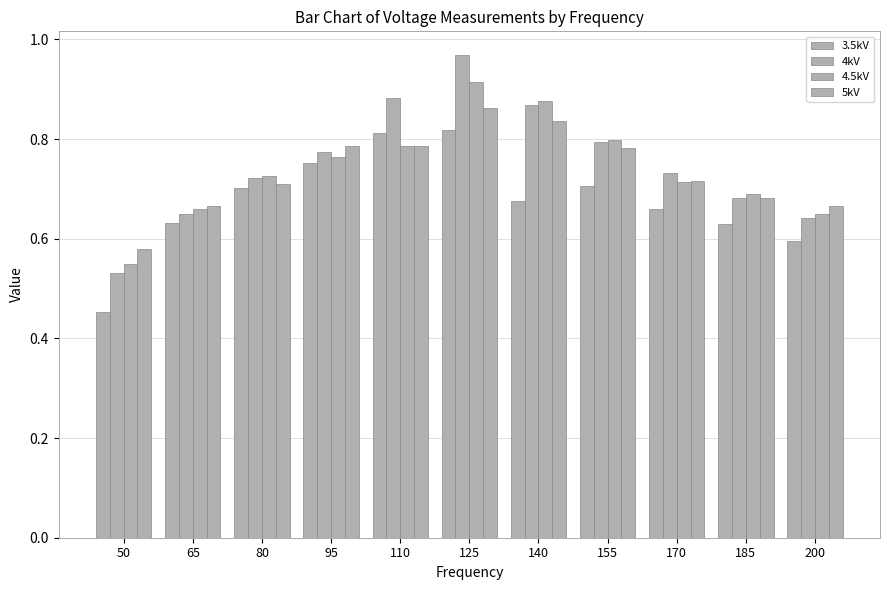

At which category is the sum across all series the highest?

125